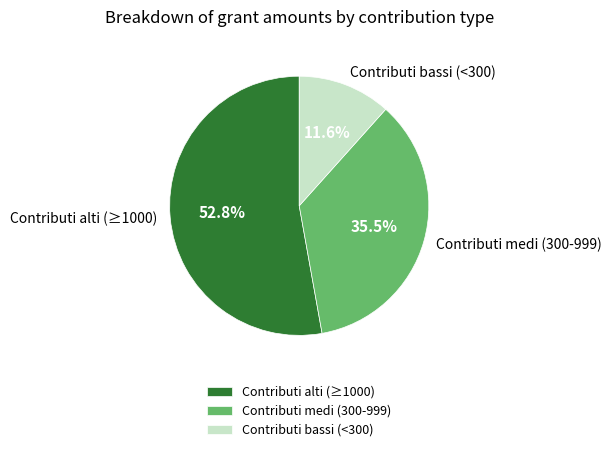

Rank the categories by value from lowest to highest.

Contributi bassi (<300), Contributi medi (300-999), Contributi alti (≥1000)